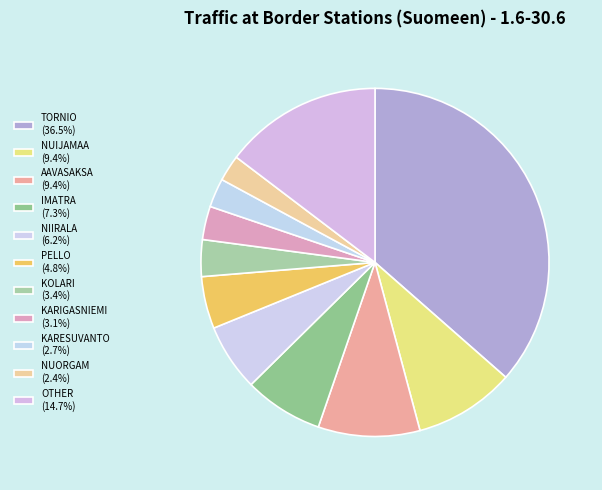

True or false: TORNIO accounts for 36% of the total.

True